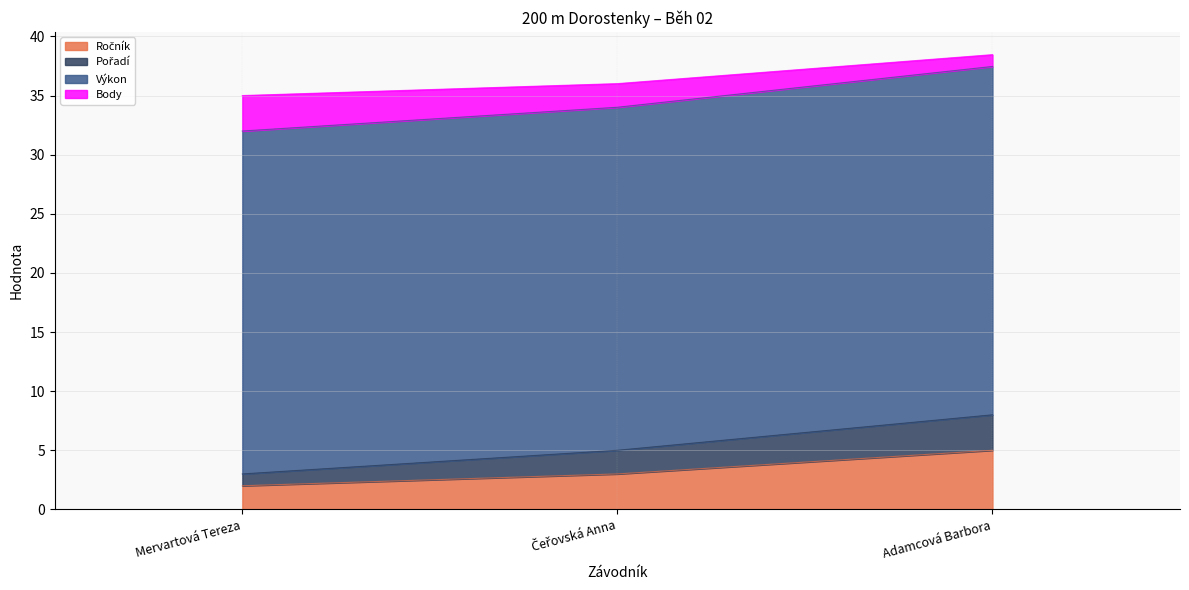

Is it true that Ročník equals 3.0 at Mervartová Tereza?

False